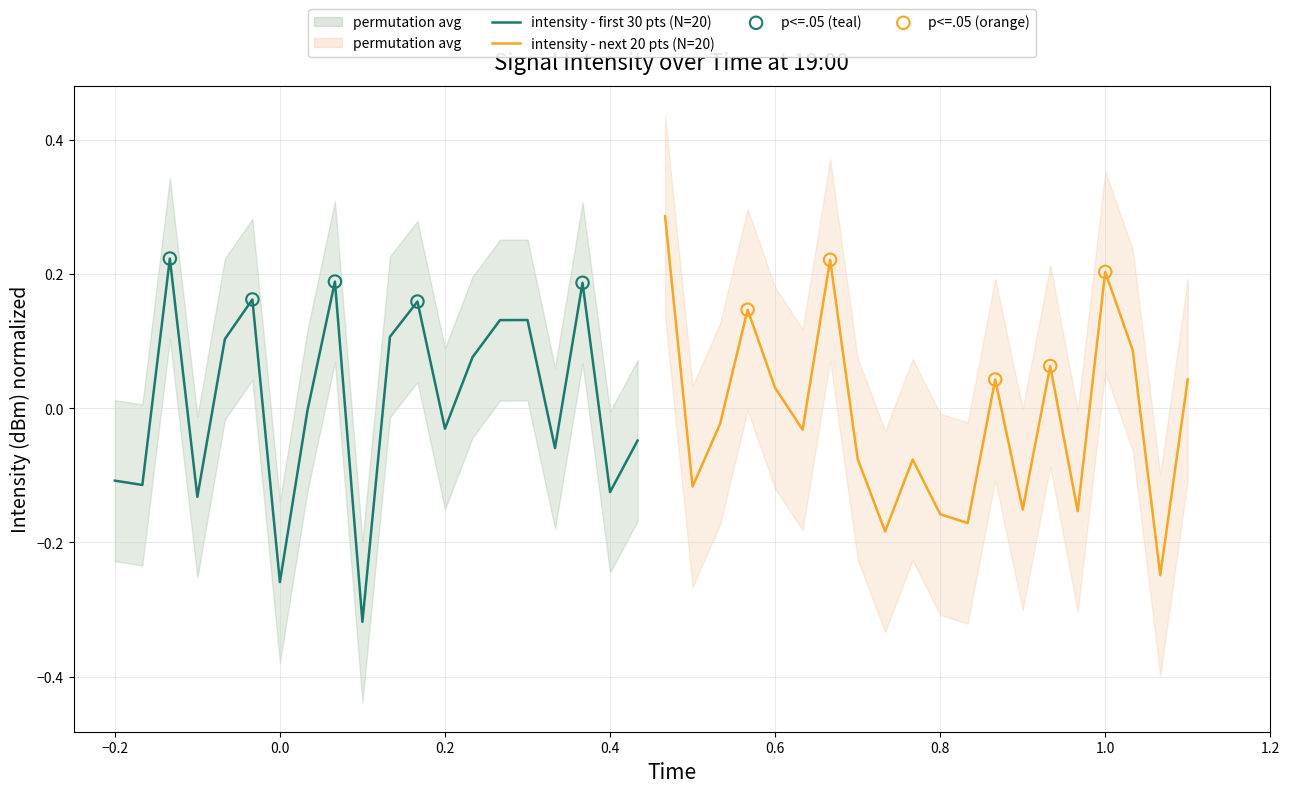

At how many categories does at least one series exceed 0?

16